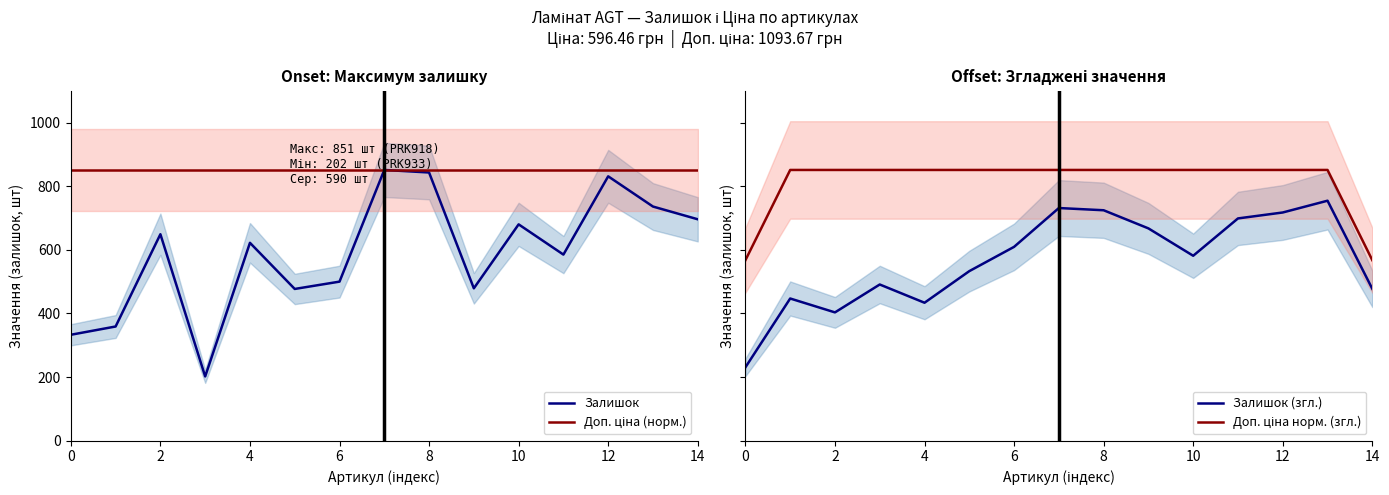

What is the value of the Залишок point at the 7th from the left?

500.0